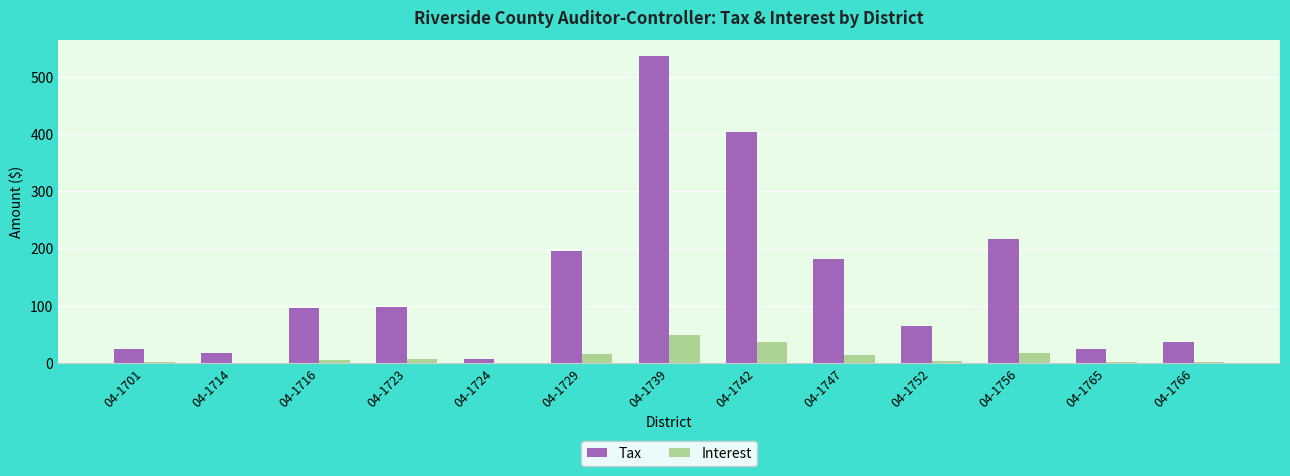

How many values in the Tax series exceed 95?

7